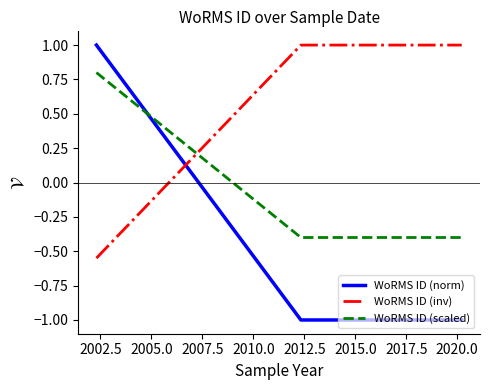

True or false: WoRMS ID (norm) has a value of 0.4 at 2000.0.

False